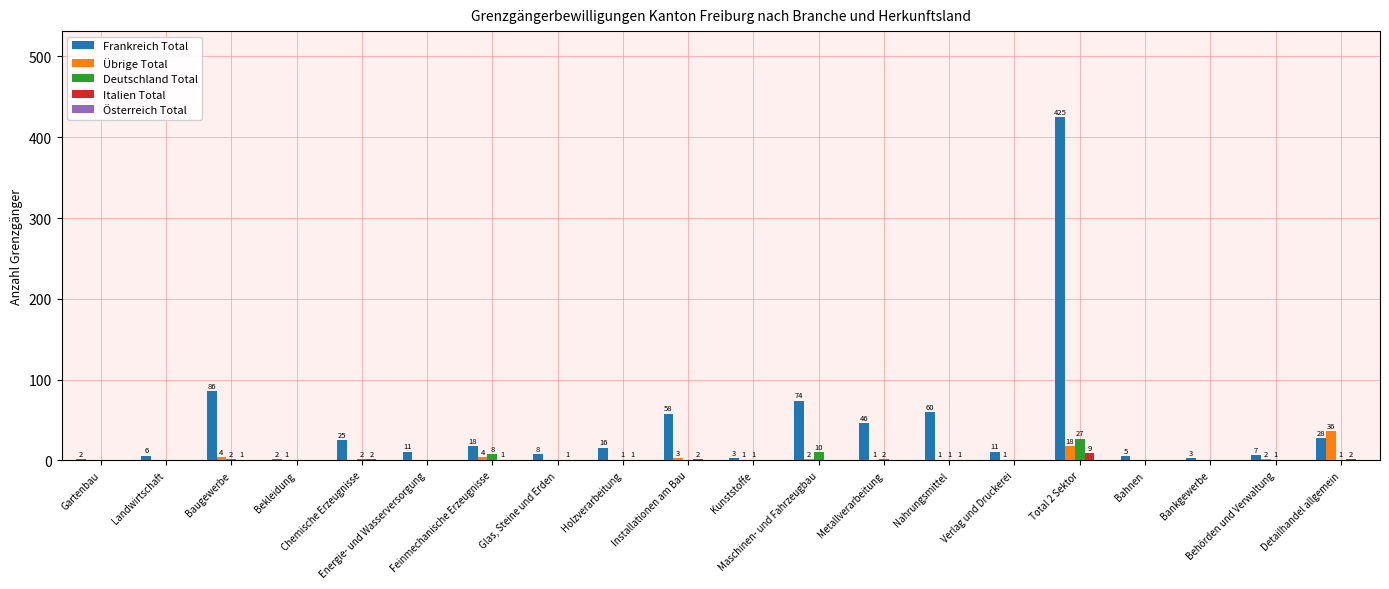

How many Italien Total values are between 0 and 1?

16